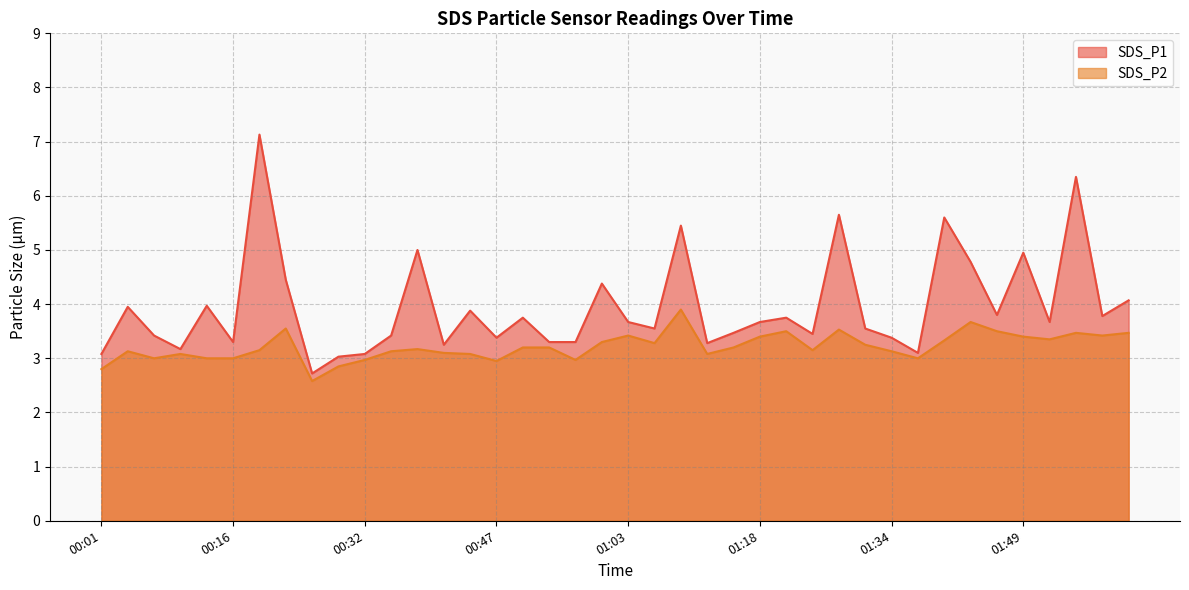

Does the chart display data point markers on the line(s)?

No